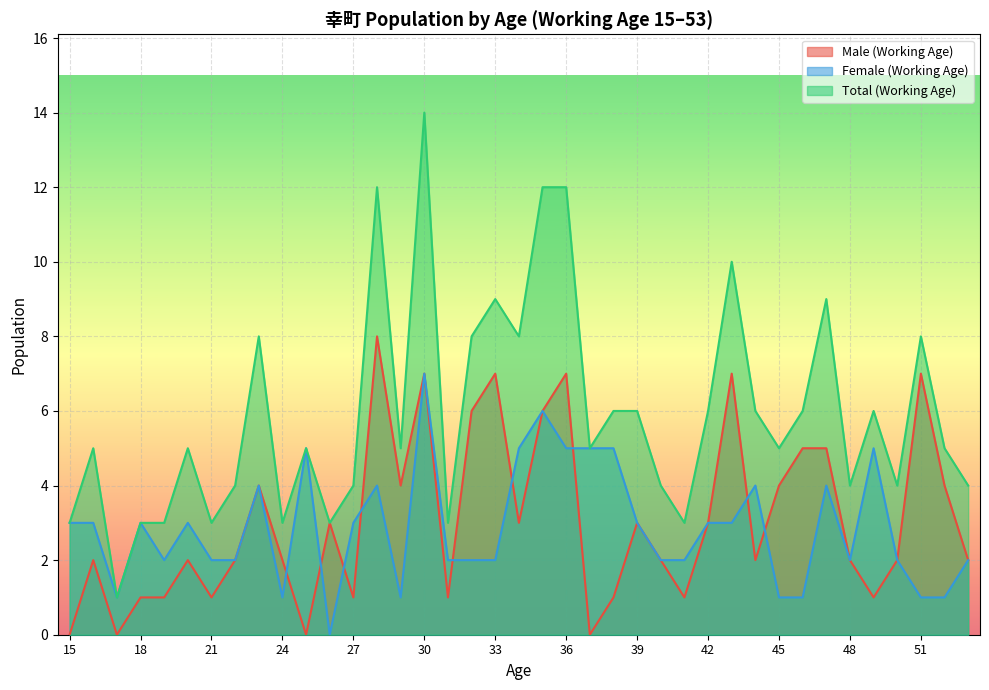

In Female (Working Age), how many points are higher than both neighbors (excluding endpoints)?

10